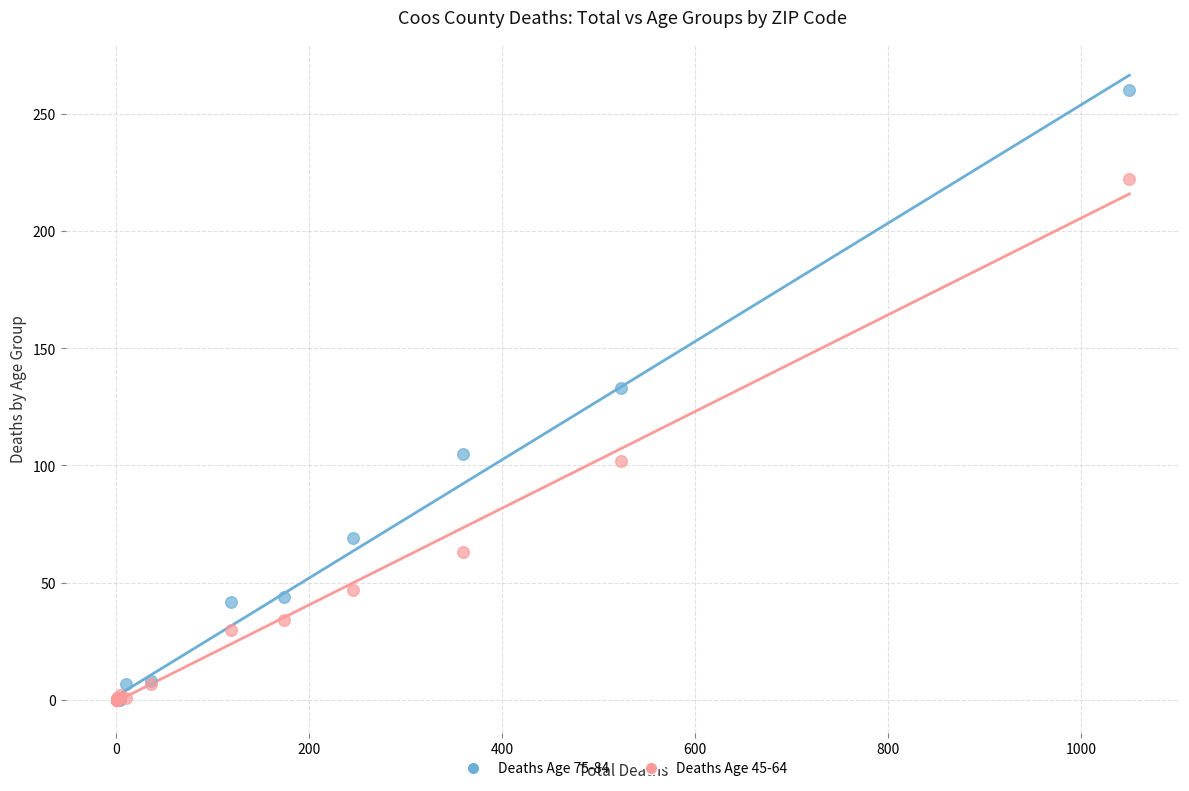

Across all series, what Y value is closest to 130?

133